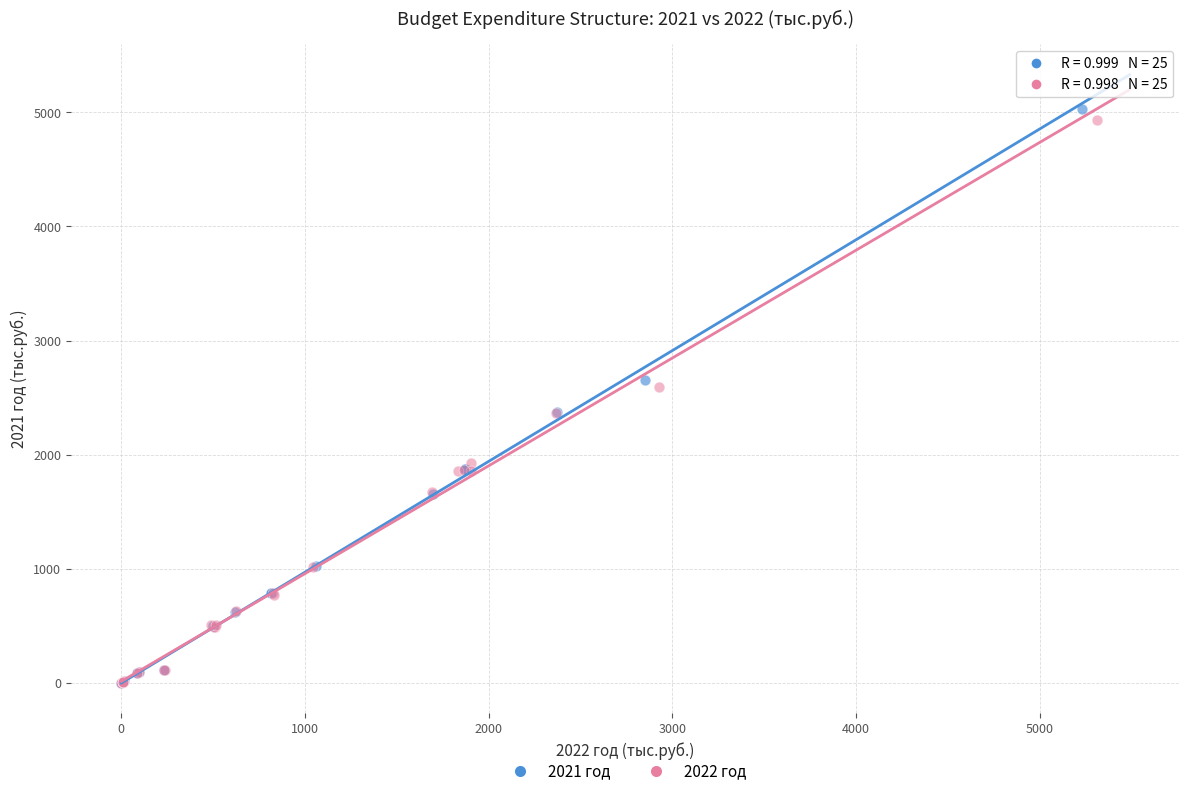

Which series has the widest spread of Y values?

2021 год